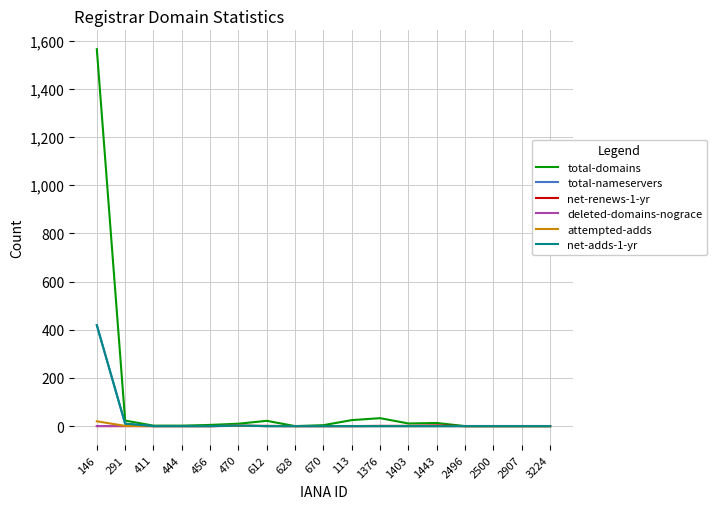

The total-domains series shows 22 at 612. True or false?

True